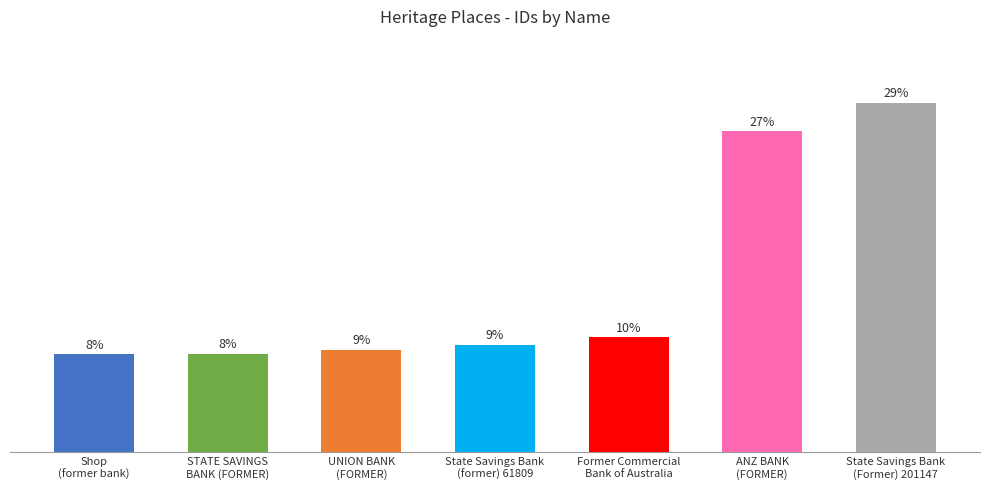

Rank the categories by value from lowest to highest.

Shop
(former bank), STATE SAVINGS
BANK (FORMER), UNION BANK
(FORMER), State Savings Bank
(former) 61809, Former Commercial
Bank of Australia, ANZ BANK
(FORMER), State Savings Bank
(Former) 201147